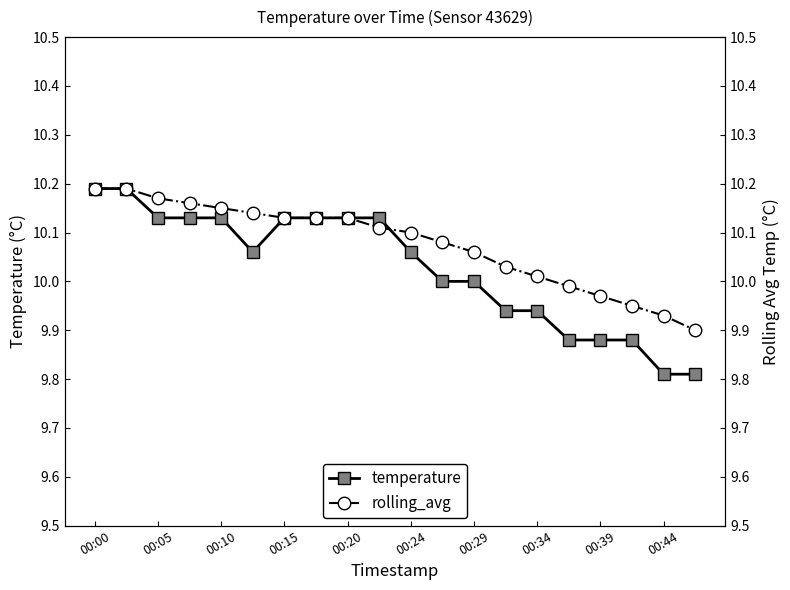

What is the greatest value displayed?

10.2